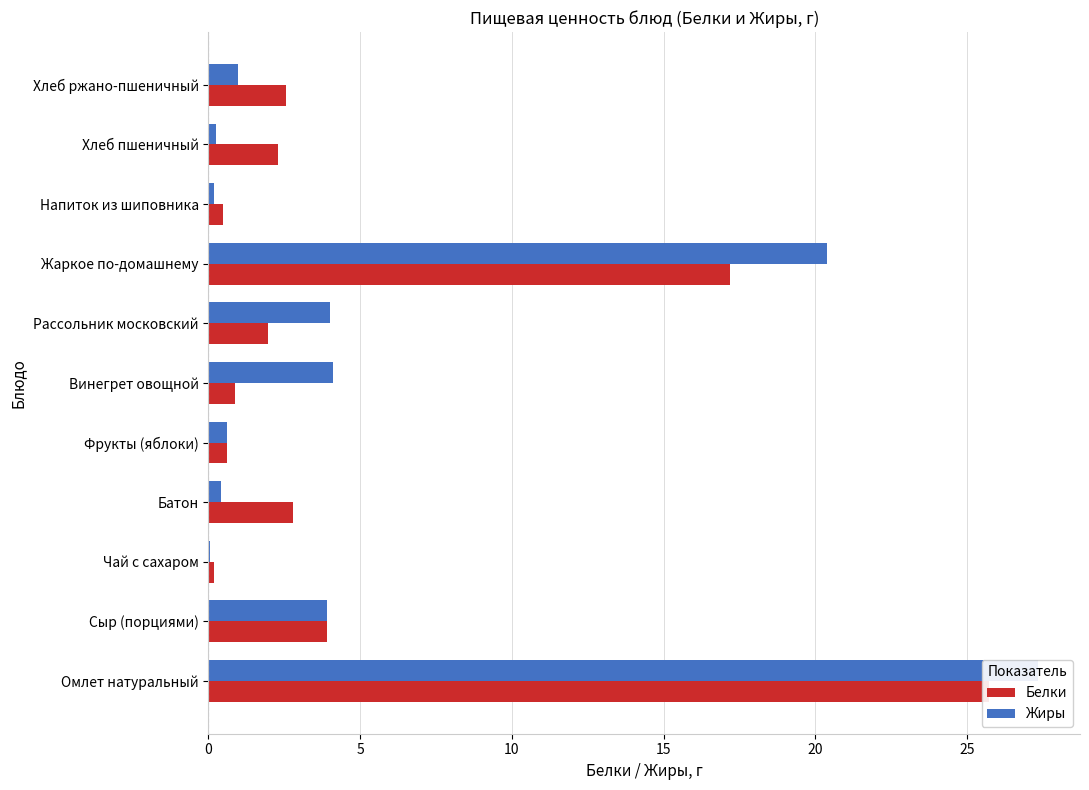

Reading left to right, extract all data points from this chart.

Белки: 25.7	3.9	0.2	2.8	0.6	0.9	2.0	17.2	0.5	2.3	2.5
Жиры: 27.4	3.9	0.1	0.4	0.6	4.1	4.0	20.4	0.2	0.2	1.0